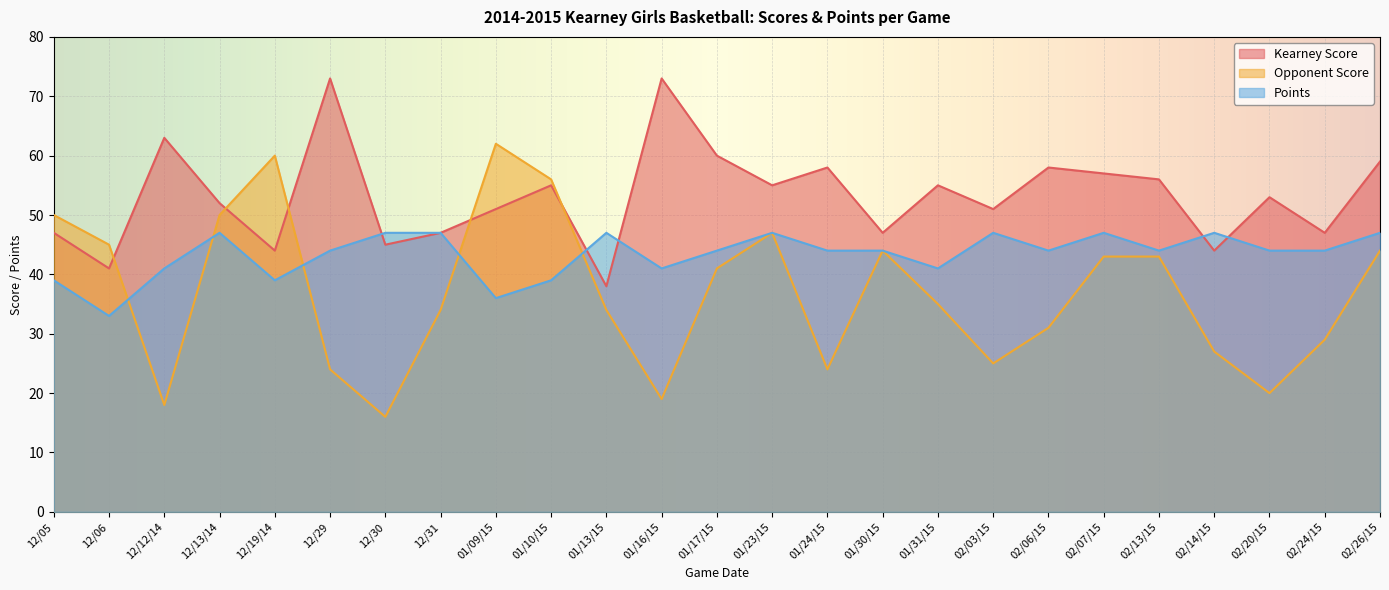

What is the label of the 9th point from the right?

01/31/15